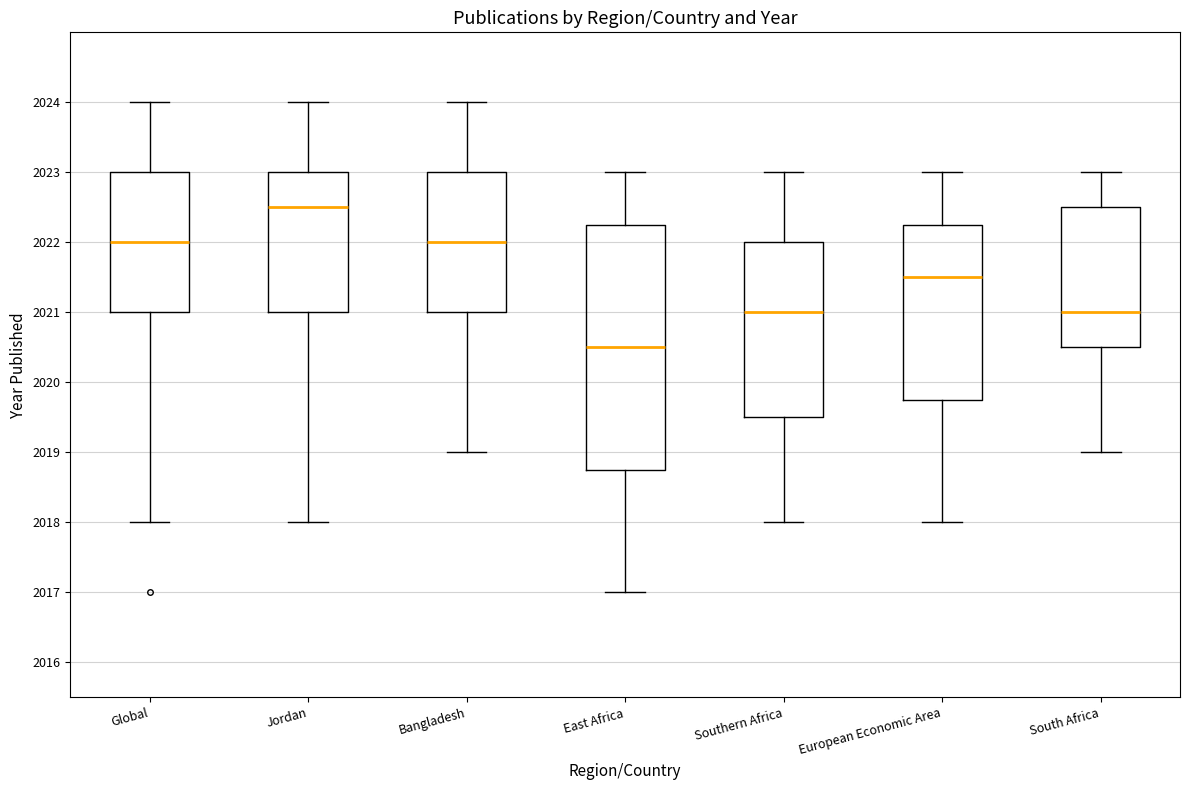

Reading left to right, read every box against the y-axis: the position of its median line, the range the box covers, and the ends of its whiskers. The values are not printed on the chart, so give them approximately, as read against the axis.

Global: median 2022.0, box 2021.0 to 2023.0, whiskers 2018.0 to 2024.0
Jordan: median 2022.5, box 2021.0 to 2023.0, whiskers 2018.0 to 2024.0
Bangladesh: median 2022.0, box 2021.0 to 2023.0, whiskers 2019.0 to 2024.0
East Africa: median 2020.5, box 2018.8 to 2022.3, whiskers 2017.0 to 2023.0
Southern Africa: median 2021.0, box 2019.5 to 2022.0, whiskers 2018.0 to 2023.0
European Economic Area: median 2021.5, box 2019.8 to 2022.3, whiskers 2018.0 to 2023.0
South Africa: median 2021.0, box 2020.5 to 2022.5, whiskers 2019.0 to 2023.0